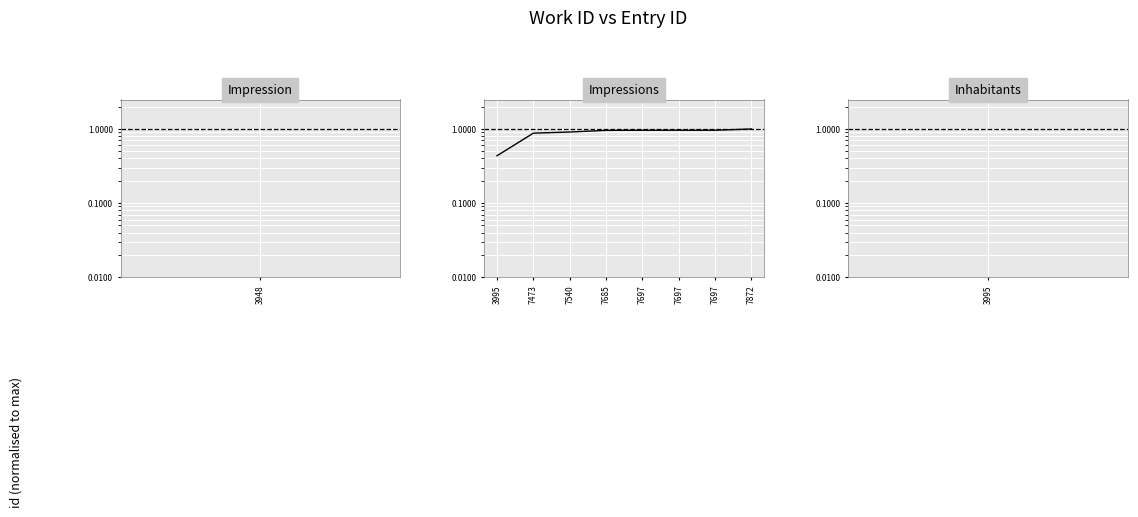

True or false: the data has more than 0 interior local peaks.

False